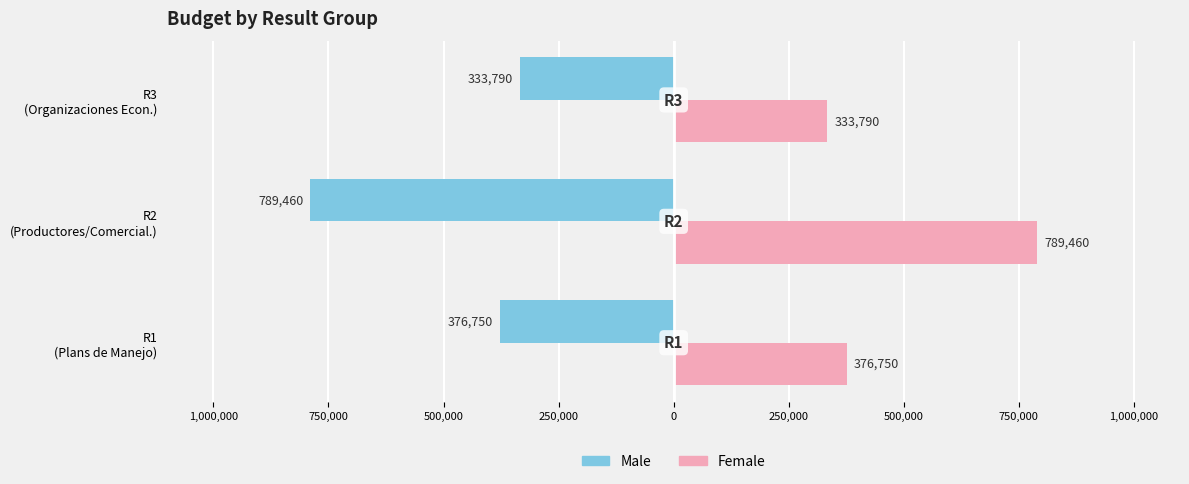

What is the sum of all Male values?

-1500000